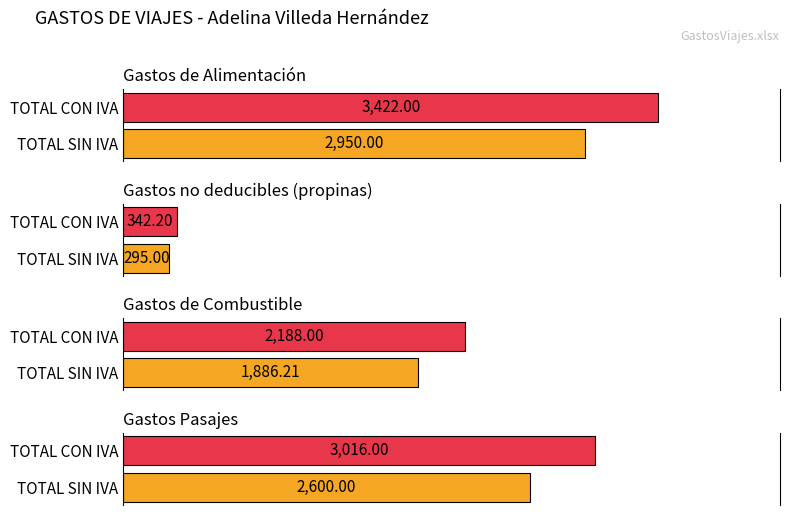

Reading left to right, what are all the values shown in this chart?

Gastos de Alimentación: TOTAL SIN IVA=2950.0	TOTAL CON IVA=3422.0
Gastos no deducibles (propinas): TOTAL SIN IVA=295.0	TOTAL CON IVA=342.2
Gastos de Combustible: TOTAL SIN IVA=1886.2	TOTAL CON IVA=2188.0
Gastos Pasajes: TOTAL SIN IVA=2600.0	TOTAL CON IVA=3016.0